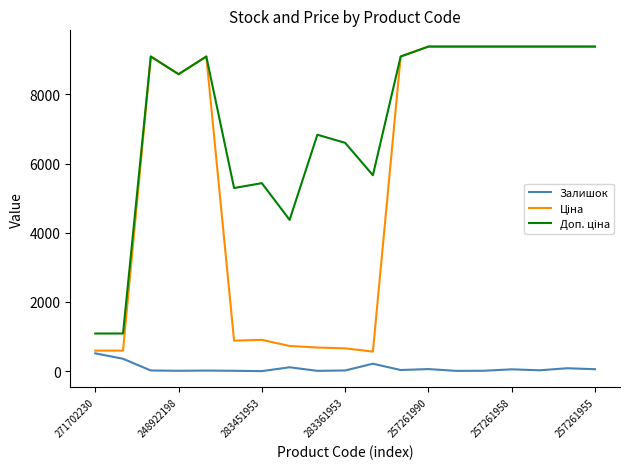

What is the greatest value displayed?

9379.3